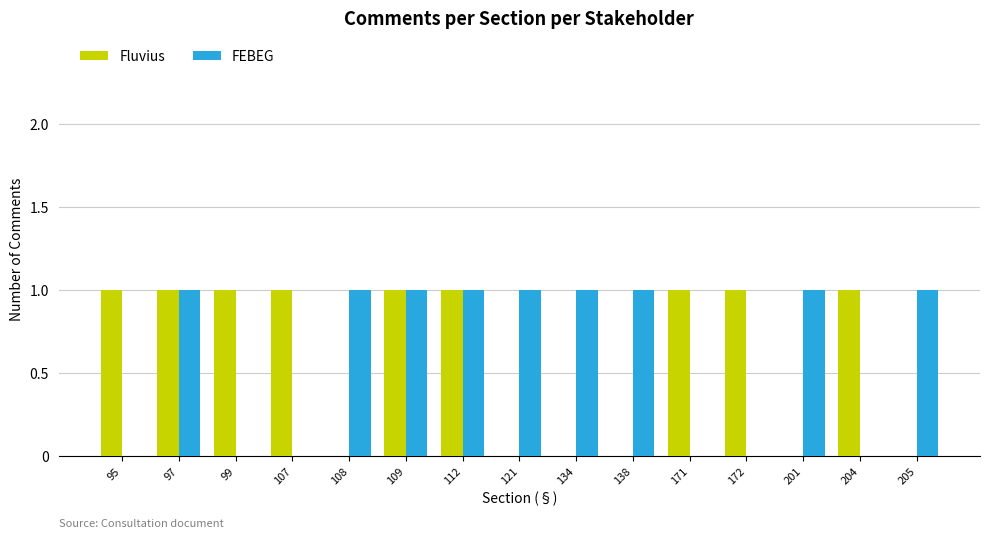

What is the sum of all Fluvius values?

9